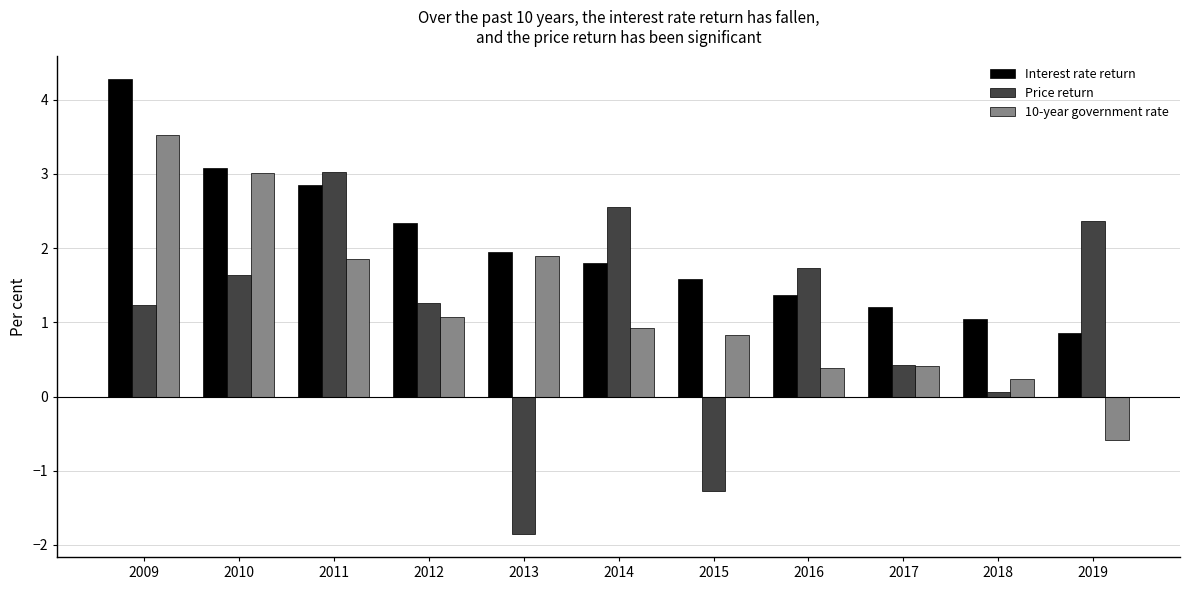

What is the smallest value displayed?

-1.9